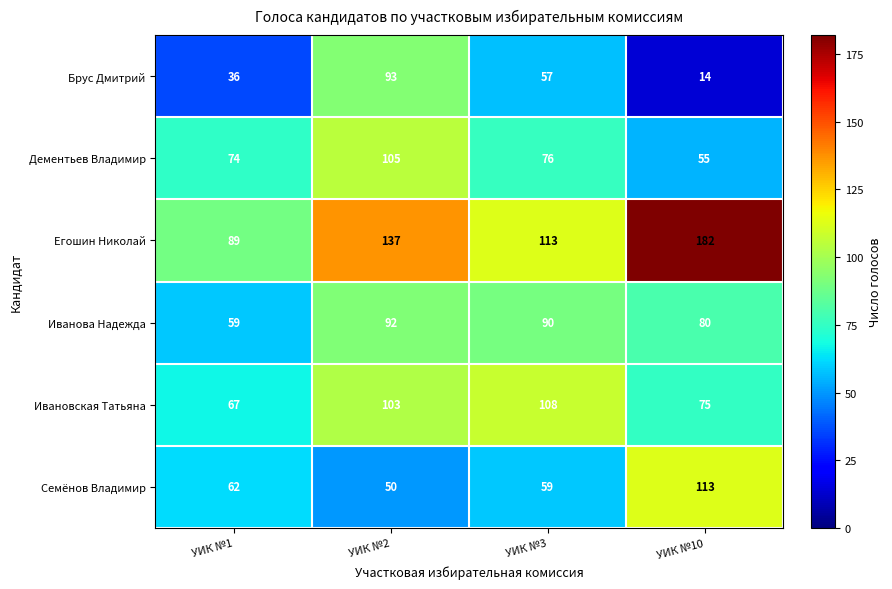

Which series has the largest range (max minus min)?

Егошин Николай